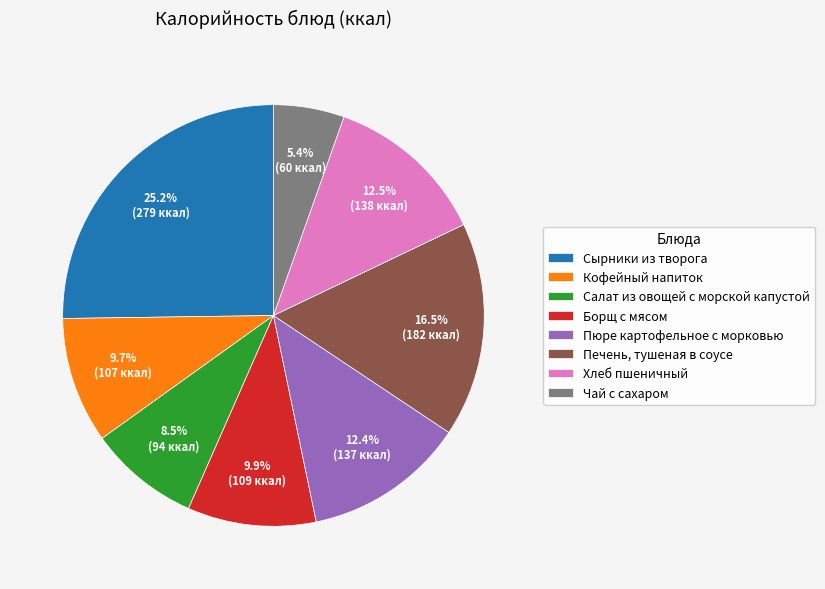

To the nearest percent, what is the difference between the largest and smallest slice percentages?

20%